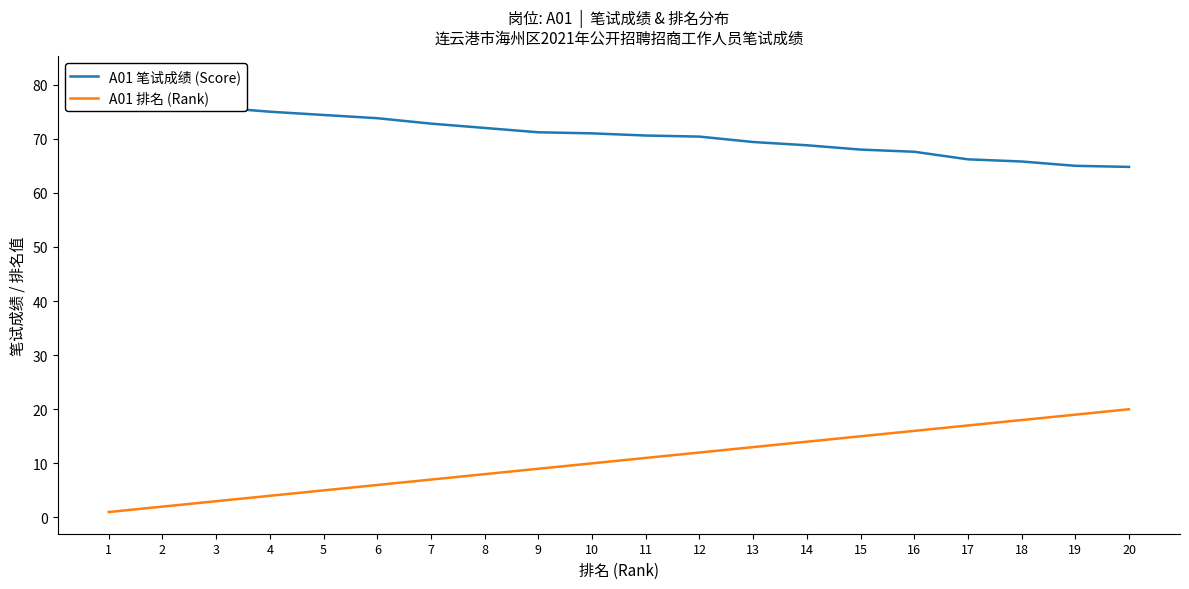

What is the minimum value for A01 笔试成绩 (Score)?

64.8